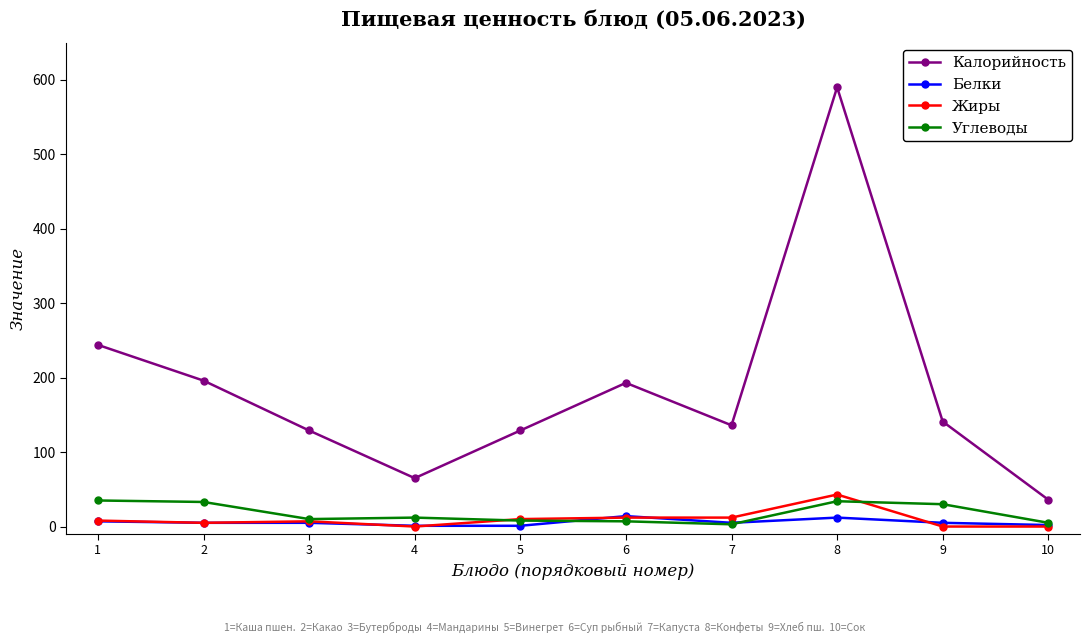

Which series changed the most between 2 and 4?

Калорийность